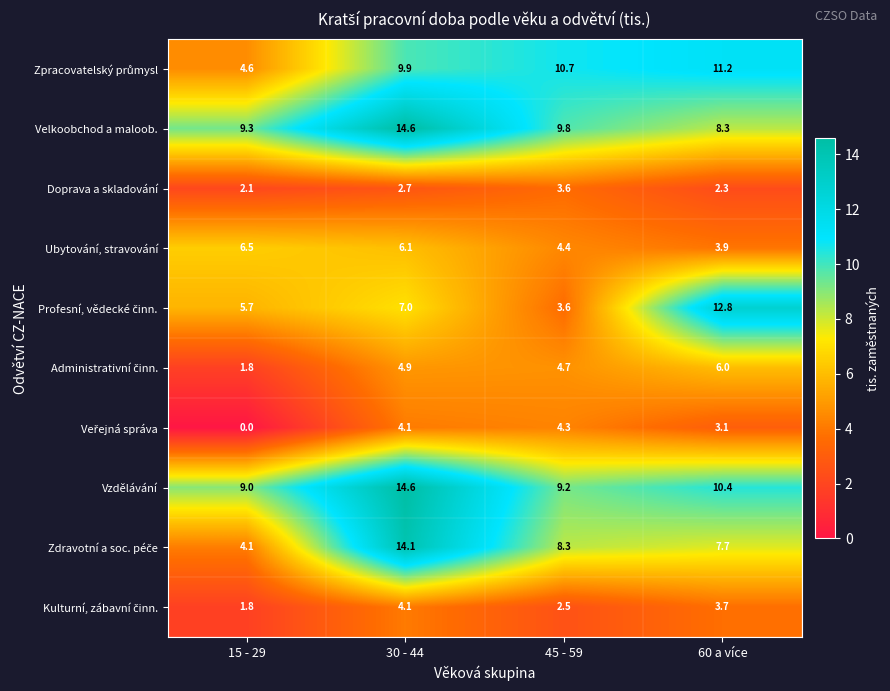

How many values in the Velkoobchod a maloob. series are below 9?

1